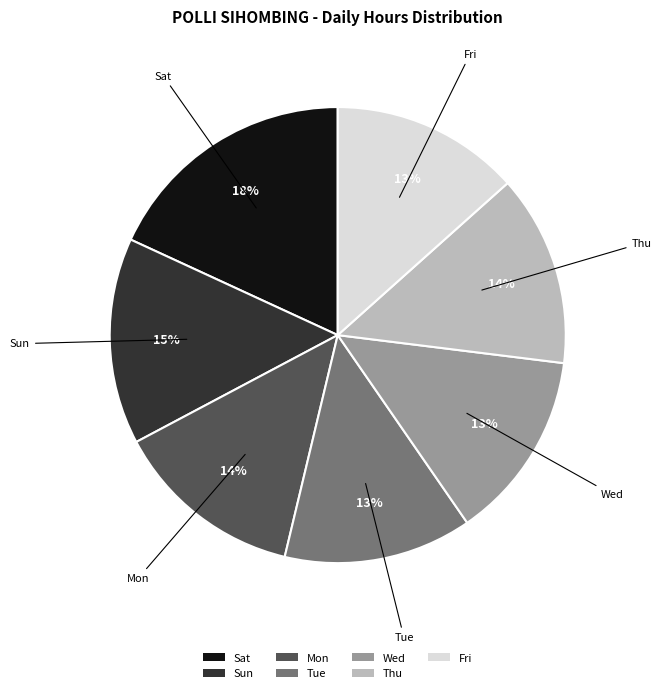

What is the largest slice in the pie chart?

Sat